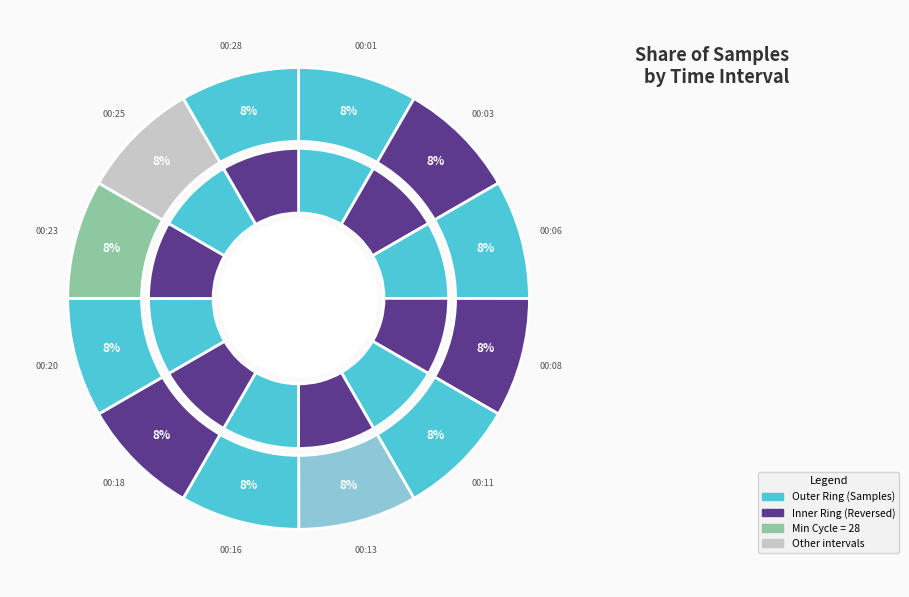

Between 00:13 and 00:03, which is larger?

00:03